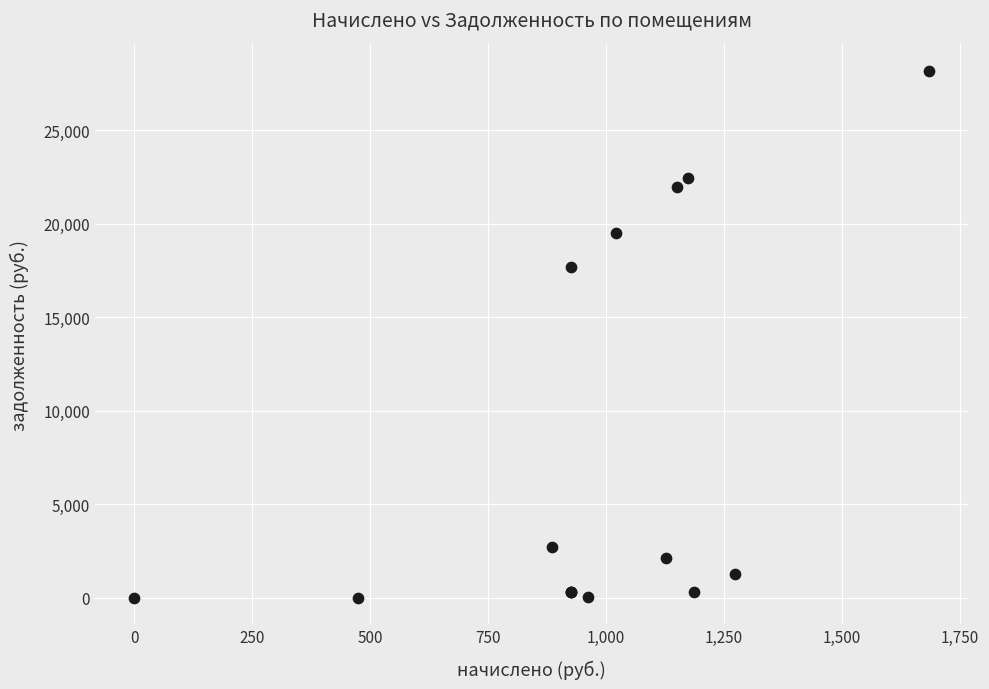

What Y value in the scatter plot is closest to 14083?

17671.3